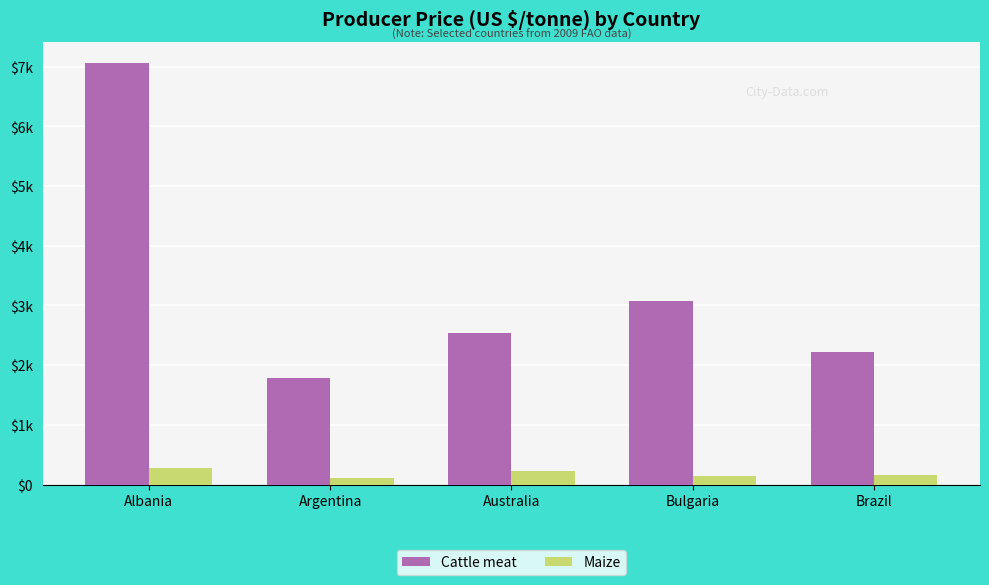

At Albania, list the series in order from largest to smallest.

Cattle meat, Maize